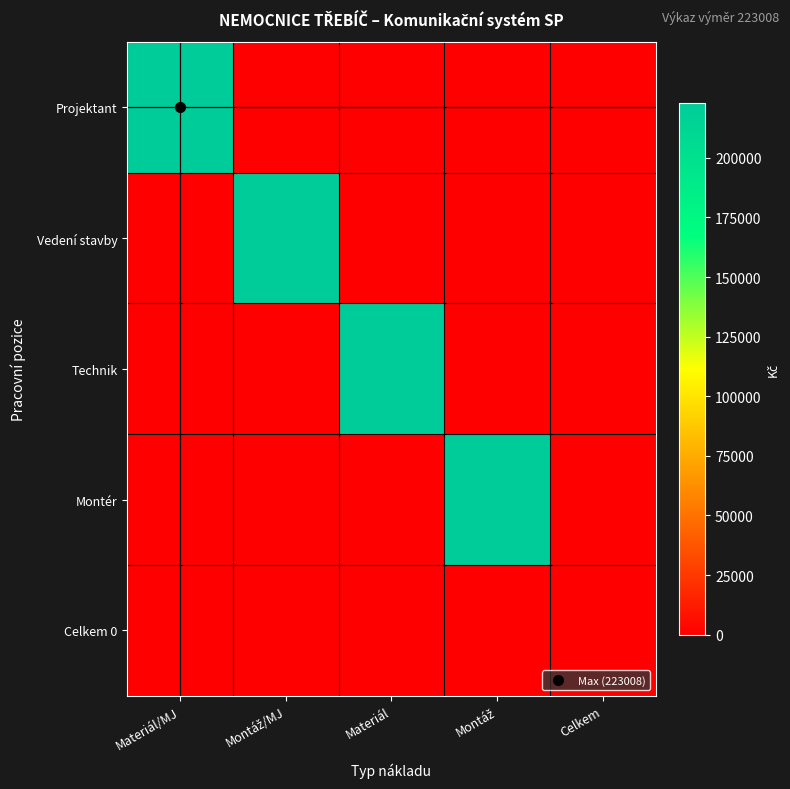

At how many categories does at least one series exceed 31986?

4